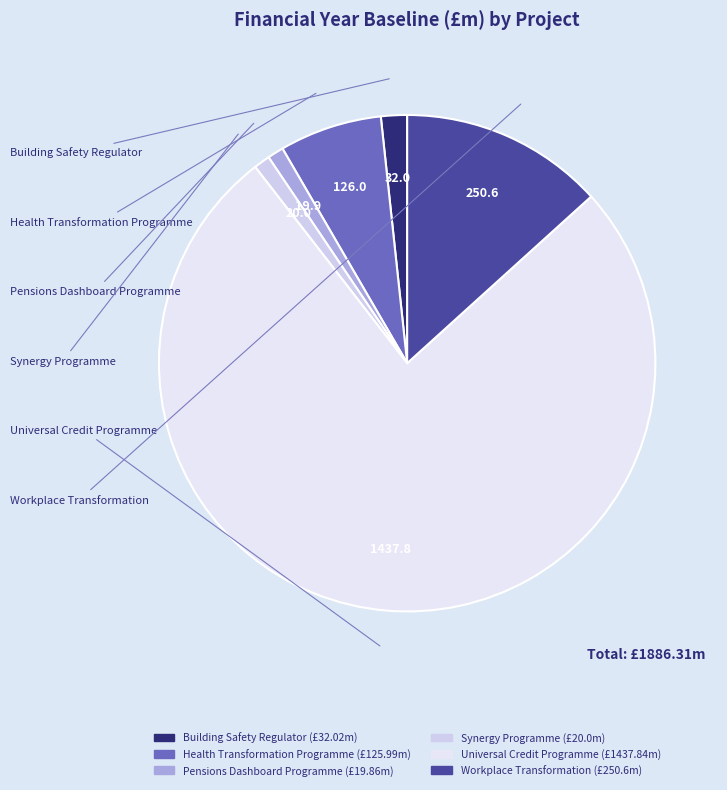

Which has a higher value, Building Safety Regulator or Synergy Programme?

Building Safety Regulator